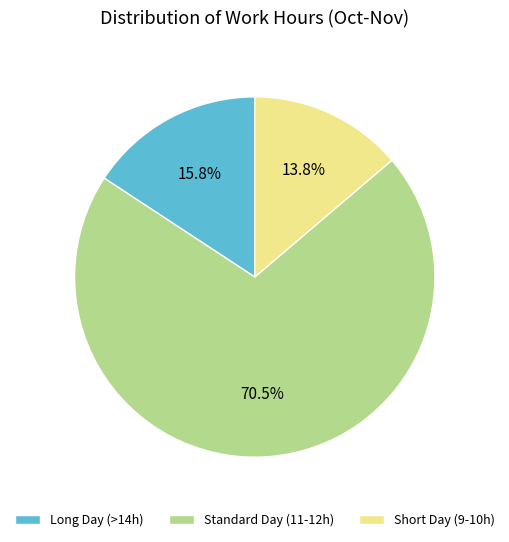

What is the ratio of the value at Short Day (9-10h) to the value at Long Day (>14h)?

0.9